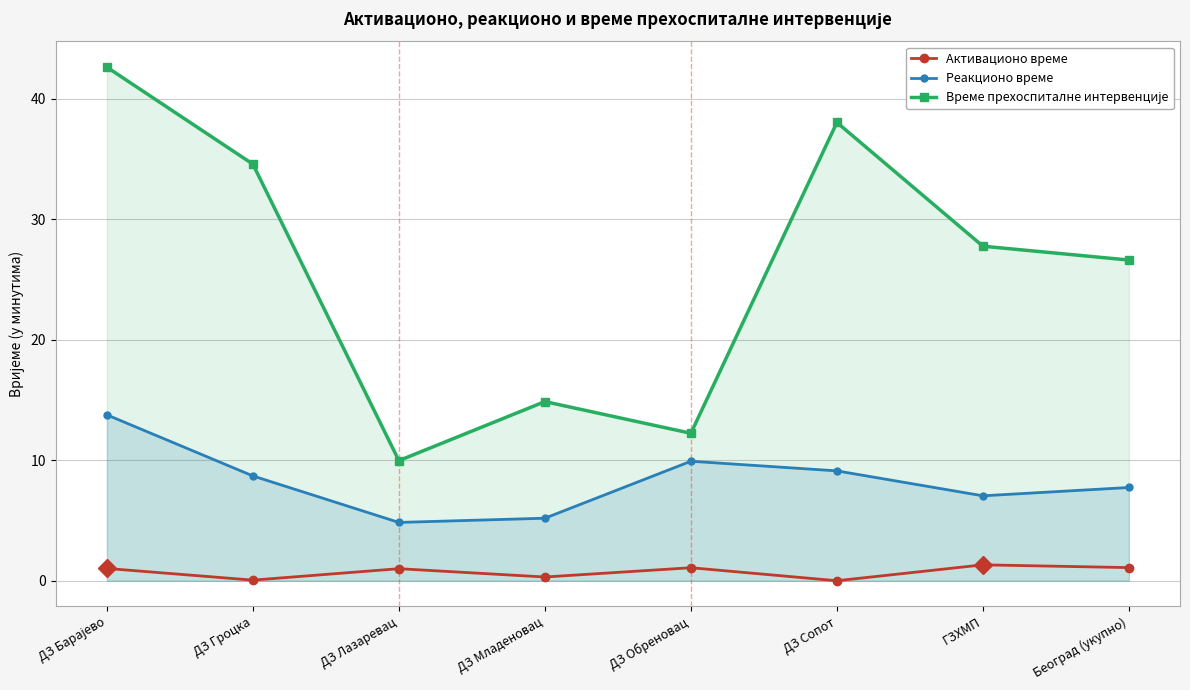

What are all the series names shown in the legend?

Активационо време, Реакционо време, Време прехоспиталне интервенције